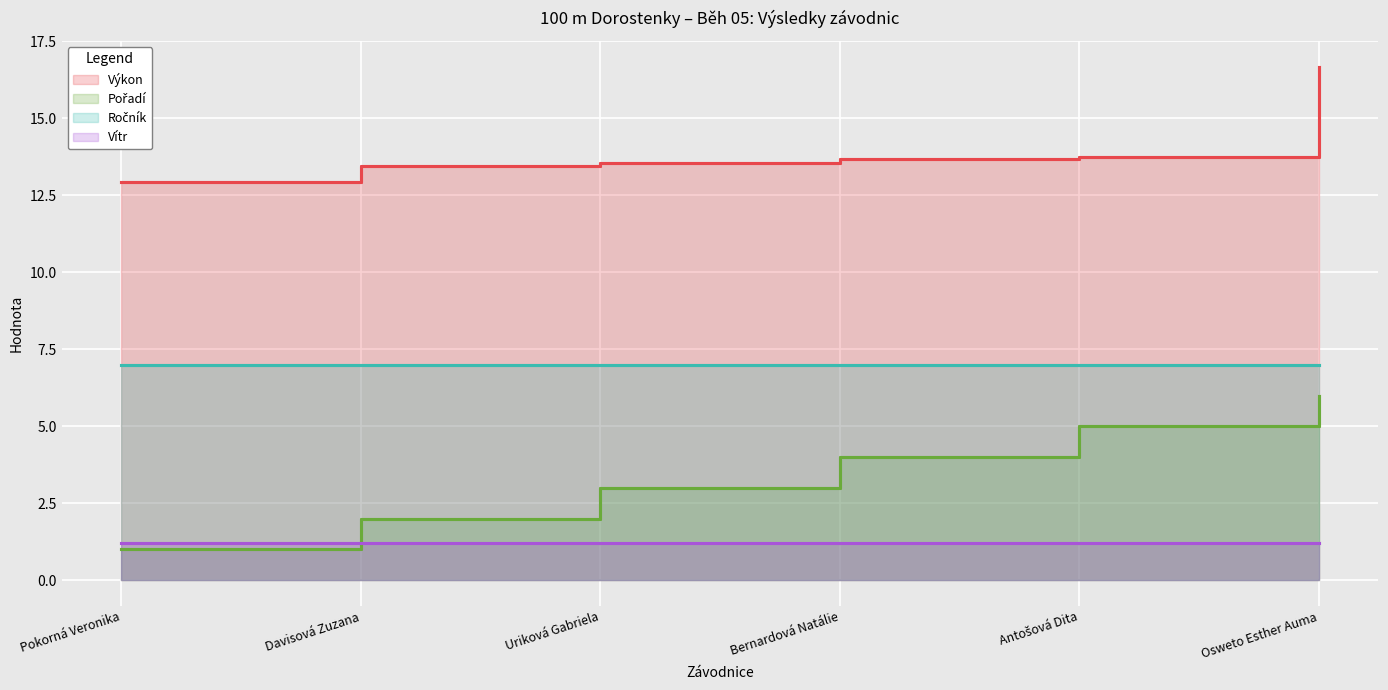

What are all the series names shown in the legend?

Výkon, Pořadí, Ročník, Vítr